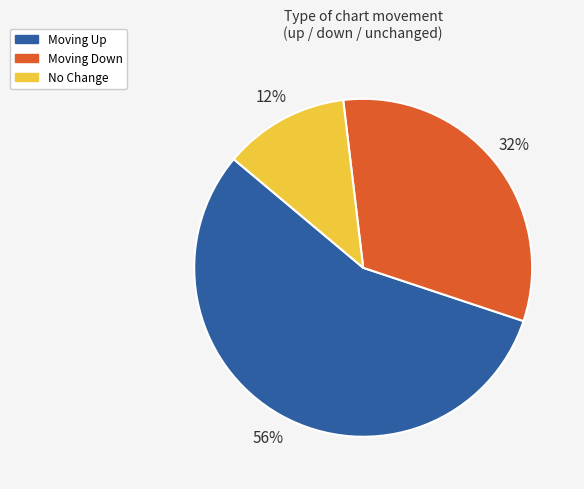

What is the majority slice?

Moving Up